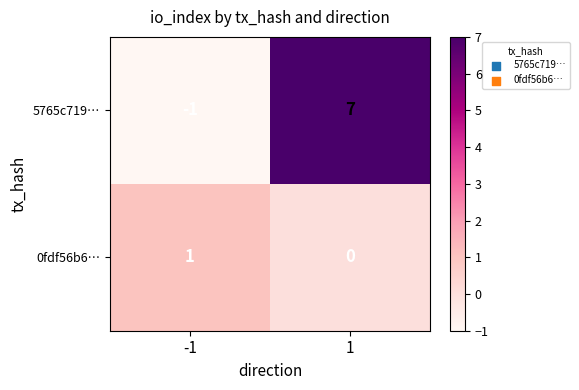

What is the sum of all 5765c719… values?

6